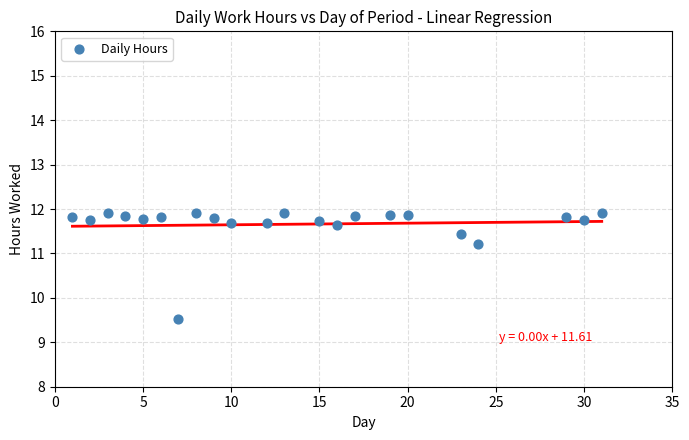

What Y value in the scatter plot is closest to 10?

9.5